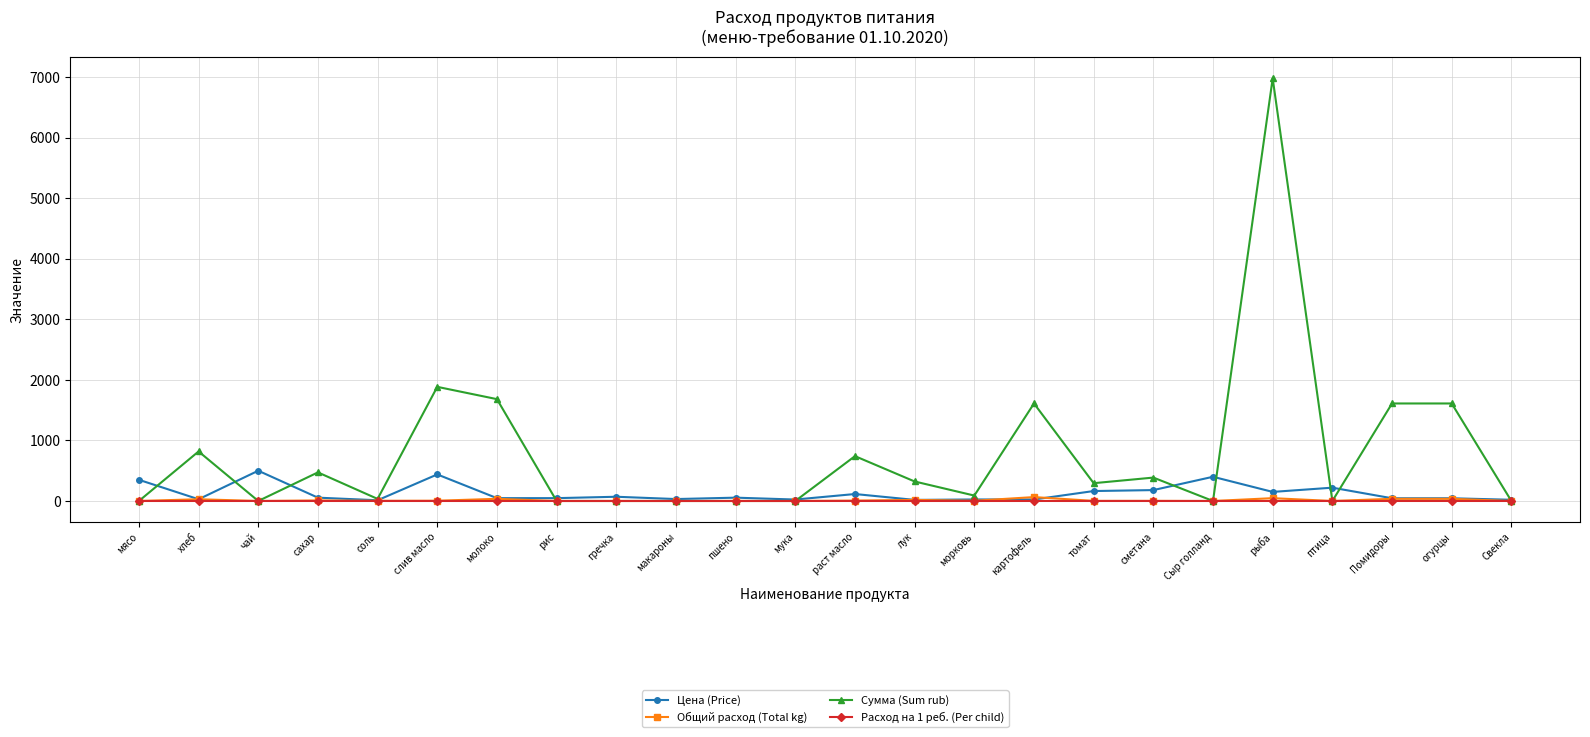

Between раст масло and морковь, which series saw the biggest shift?

Сумма (Sum rub)